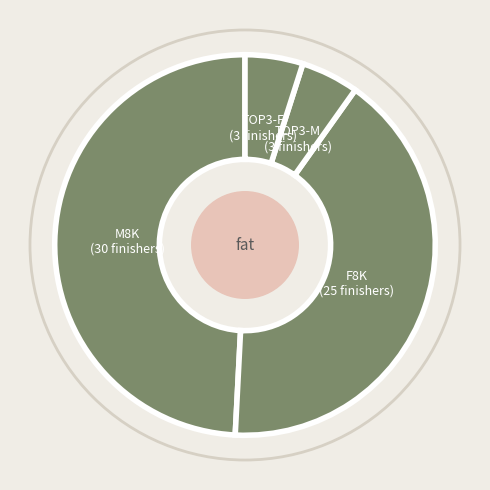

Count the number of slices in the pie.

4